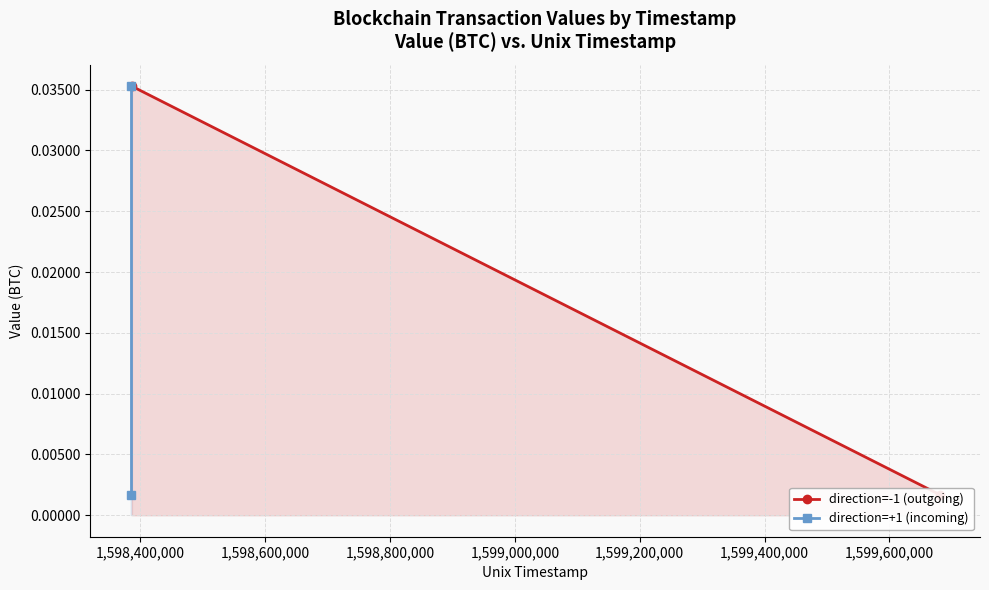

What is the label of the 2nd point from the left?

1,598,400,000